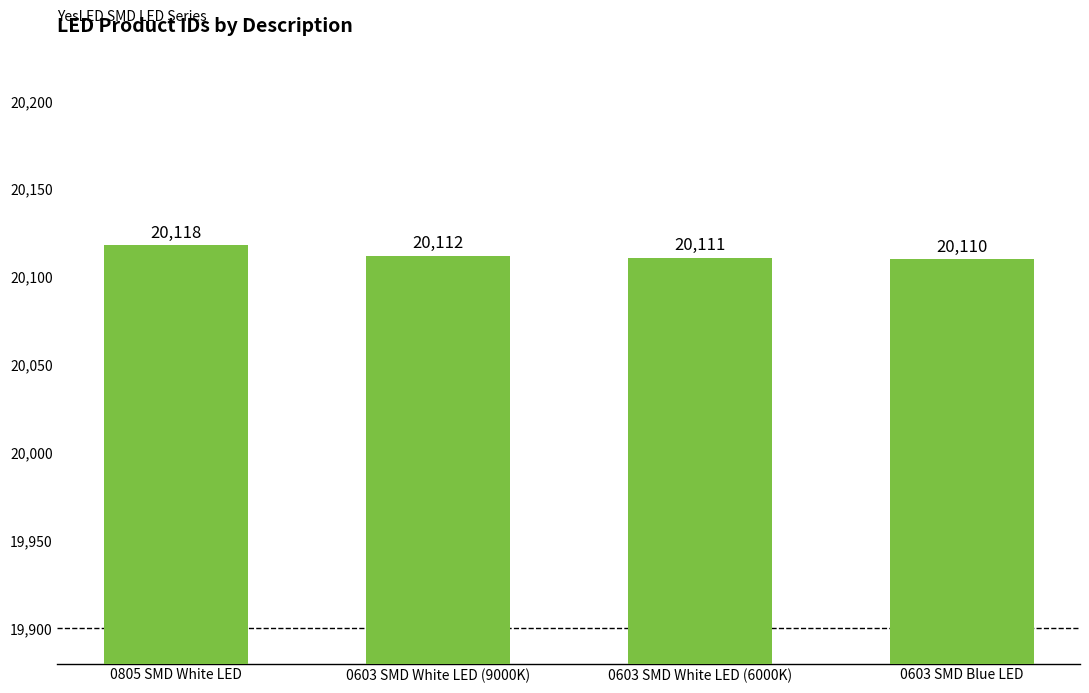

Which has a higher value, 0603 SMD White LED (9000K) or 0603 SMD White LED (6000K)?

0603 SMD White LED (9000K)